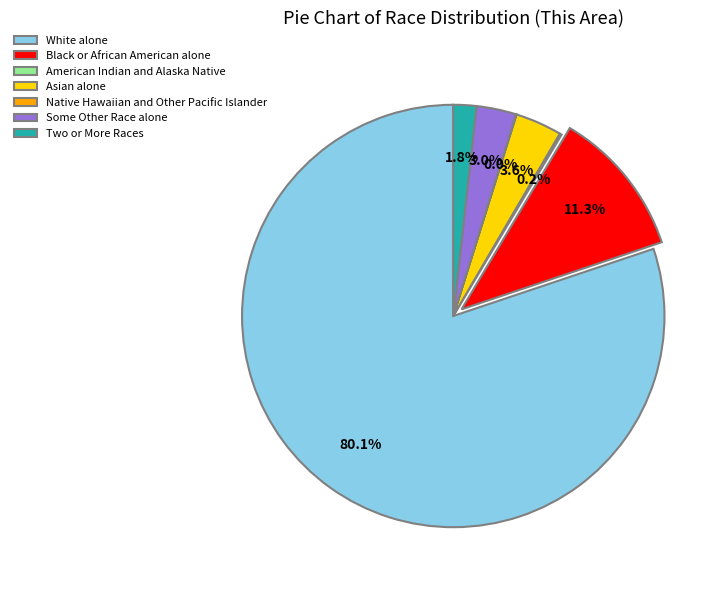

To the nearest percent, what is the difference between the largest and smallest slice percentages?

80%